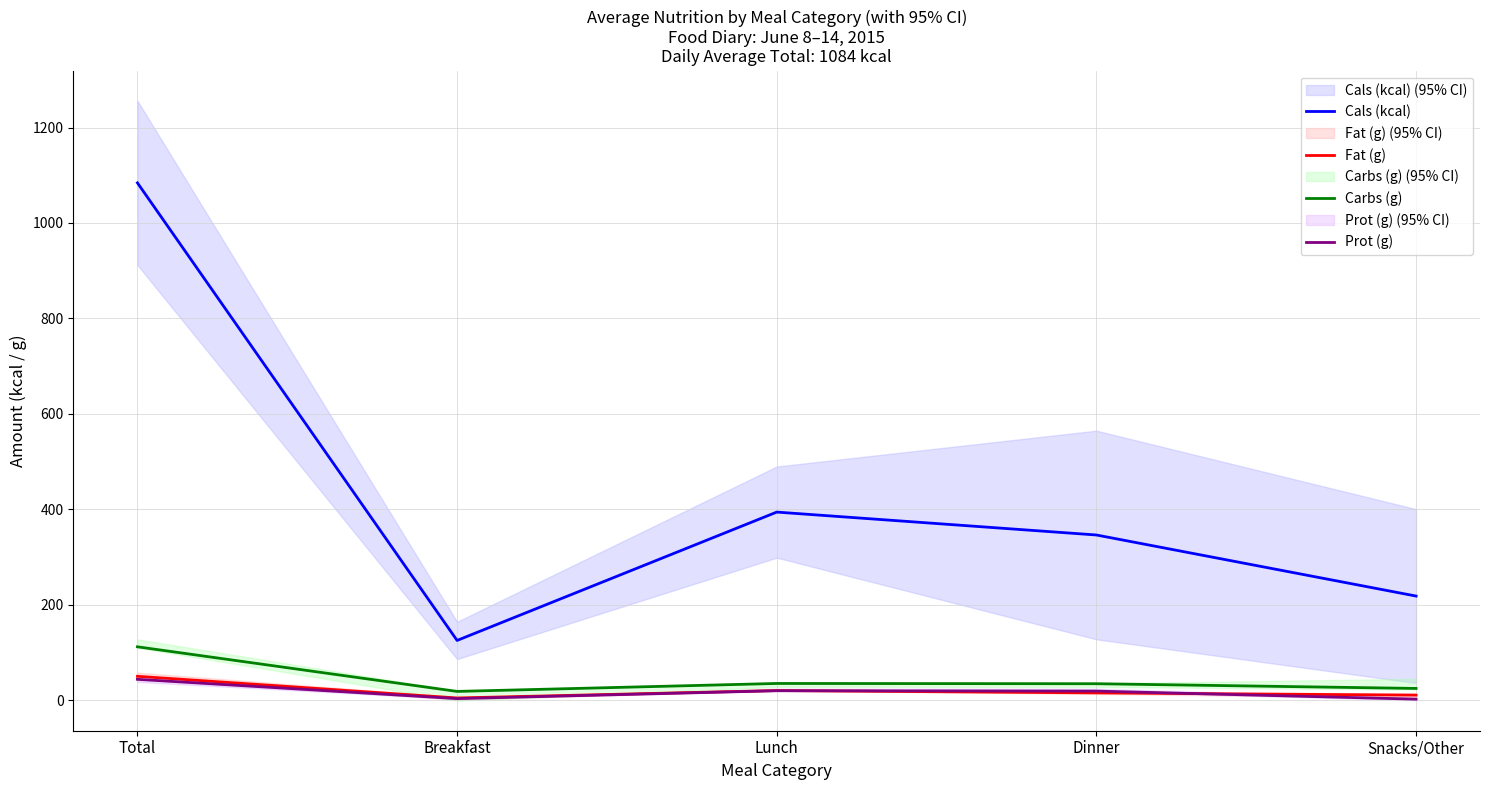

True or false: Cals (kcal) and Carbs (g) cross at least once.

False